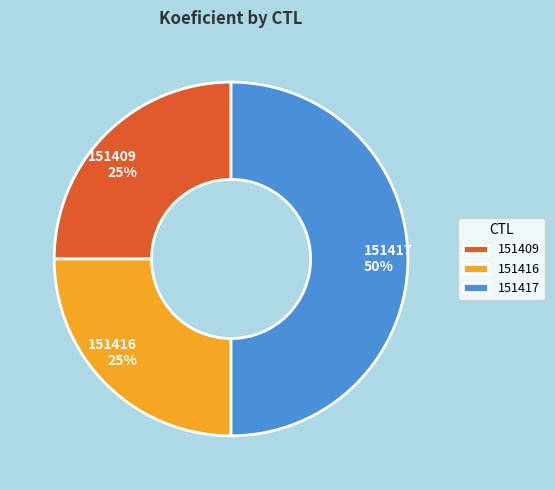

True or false: 151417 accounts for 50% of the total.

True